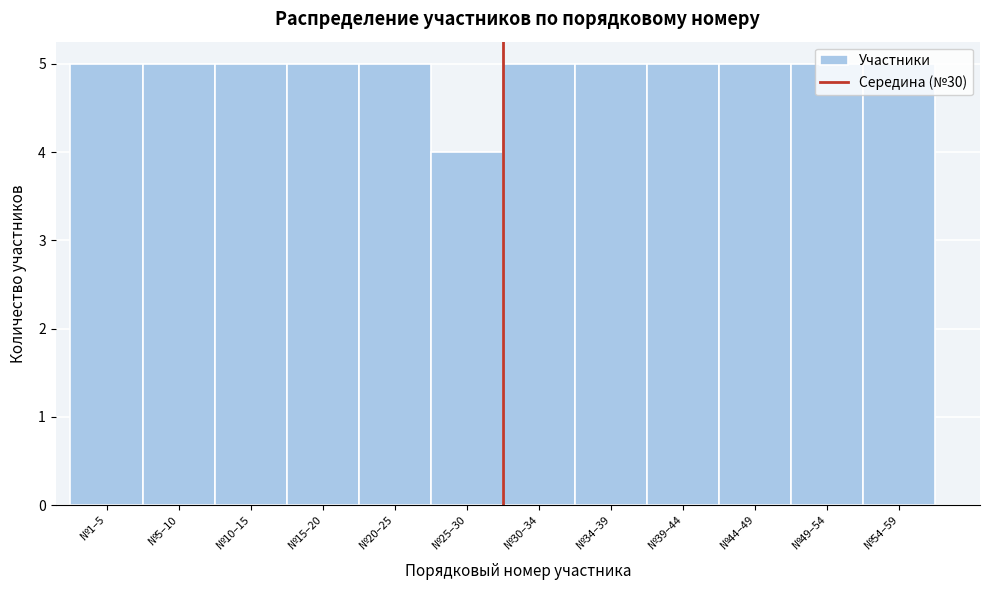

What is the average value?

5